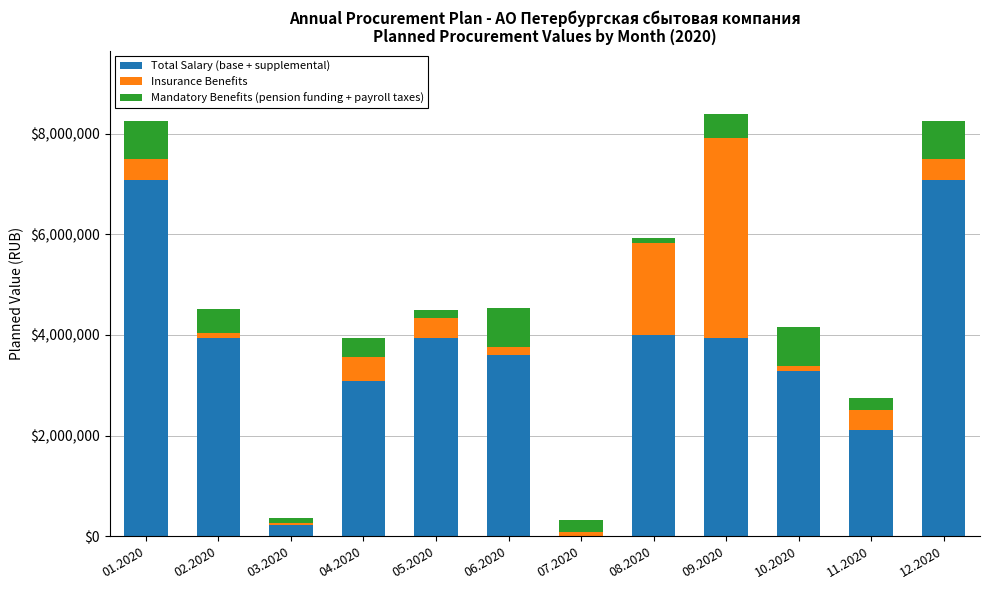

How many series are shown in this chart?

3